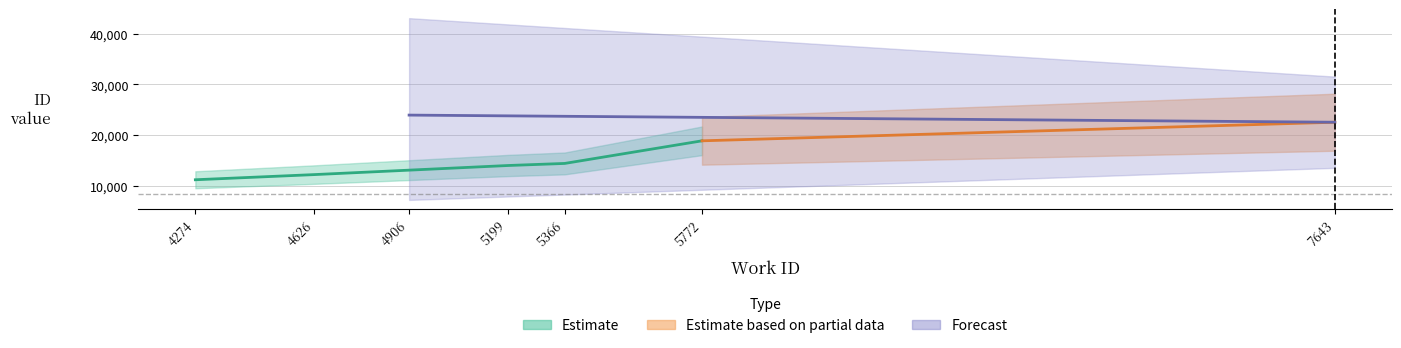

At which category does the chart reach its peak across all series?

4906